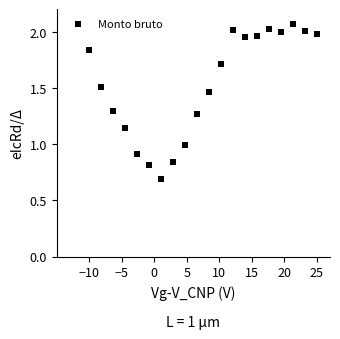

What is the range of Y values (max minus min)?

1.4